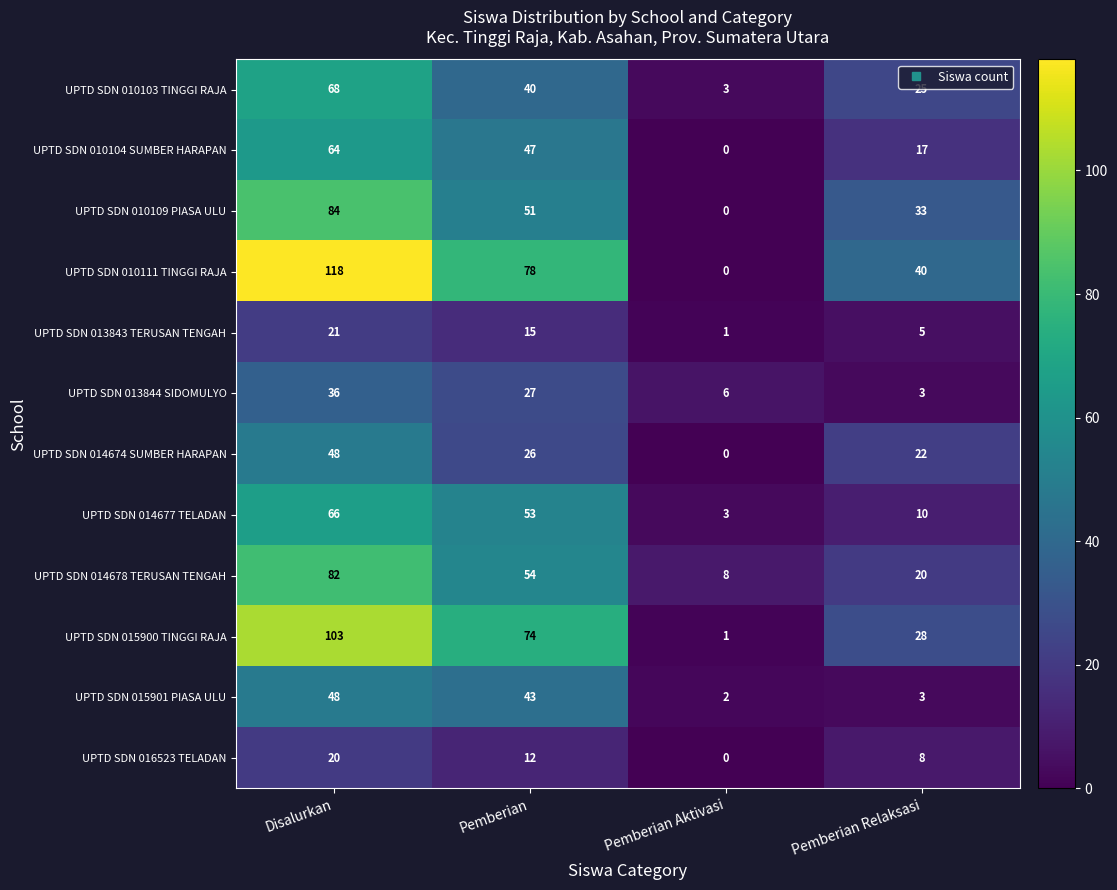

Which series has the largest range (max minus min)?

UPTD SDN 010111 TINGGI RAJA